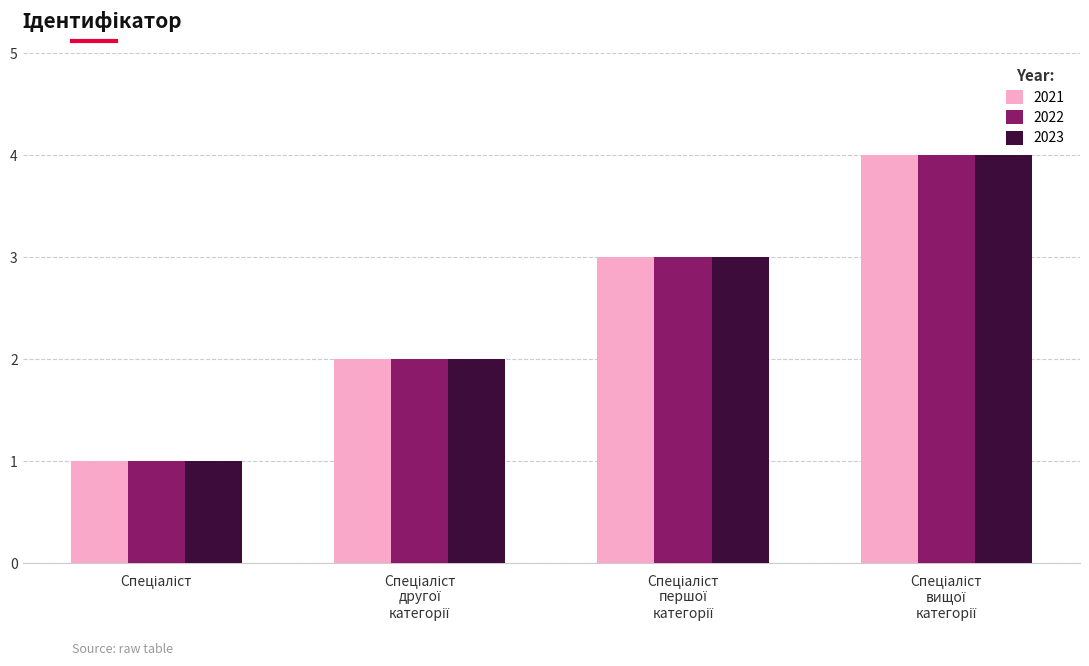

What is the greatest value displayed?

4